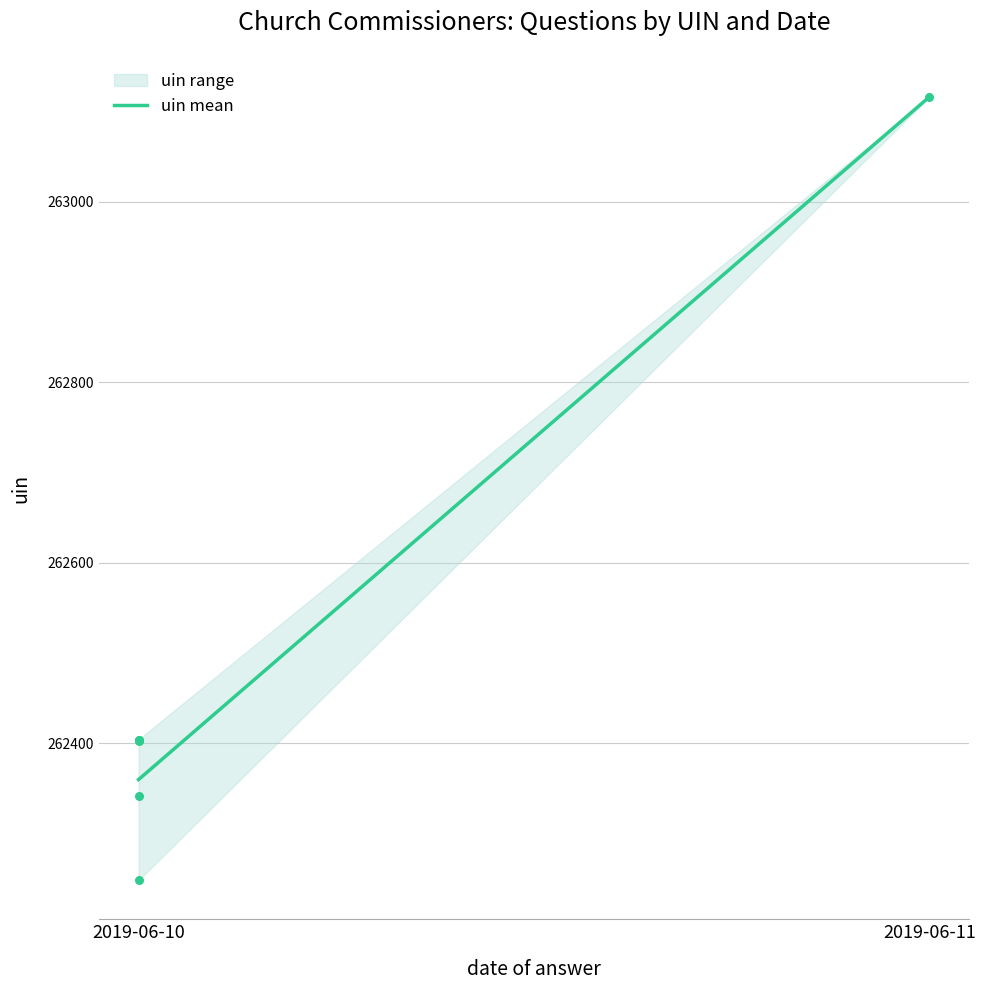

What is the ratio of the value at 2019-06-11 to the value at 2019-06-10?

1.0